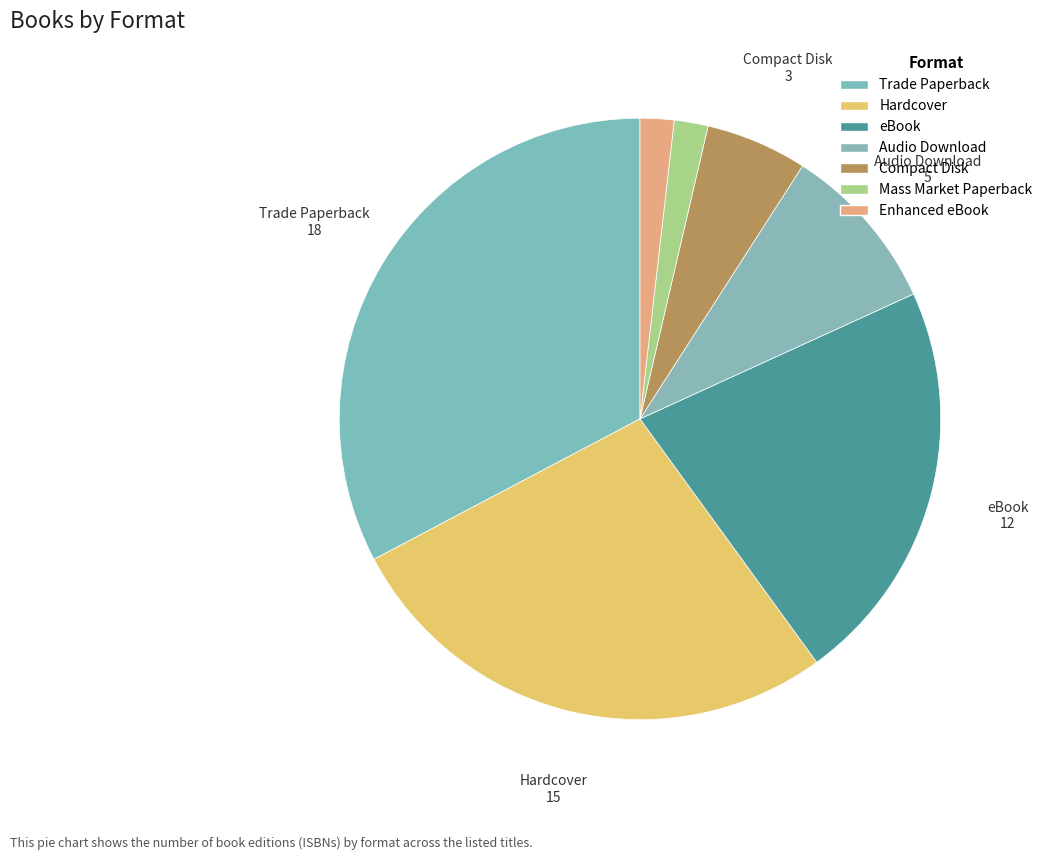

Do Audio Download and Trade Paperback together represent more than half of the pie?

No